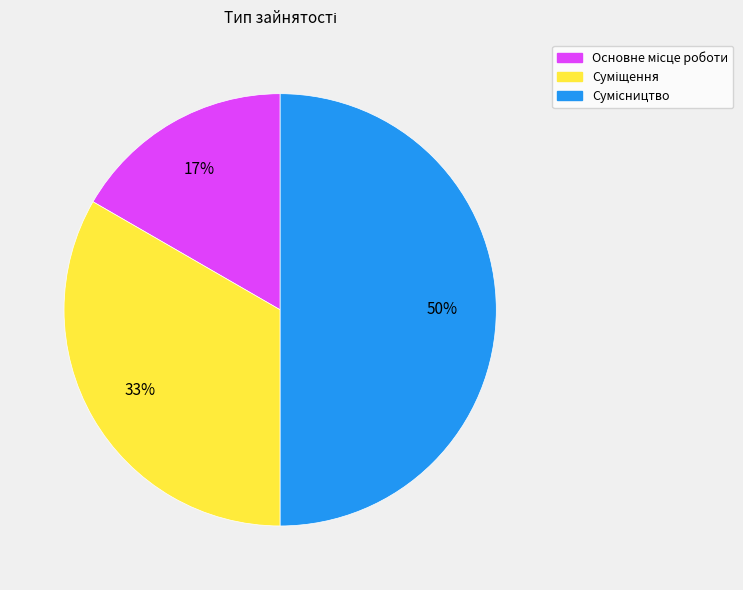

To the nearest percent, what is the difference between the largest and smallest slice percentages?

33%